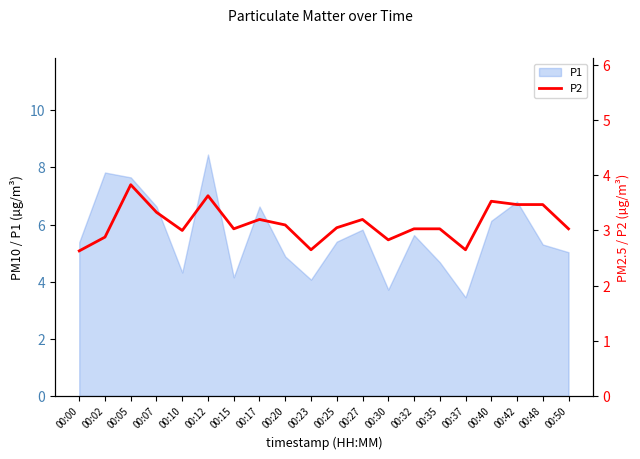

Reading left to right, what are all the values shown in this chart?

00:00=2.6	00:02=2.9	00:05=3.8	00:07=3.3	00:10=3.0	00:12=3.6	00:15=3.0	00:17=3.2	00:20=3.1	00:23=2.6	00:25=3.0	00:27=3.2	00:30=2.8	00:32=3.0	00:35=3.0	00:37=2.6	00:40=3.5	00:42=3.5	00:48=3.5	00:50=3.0